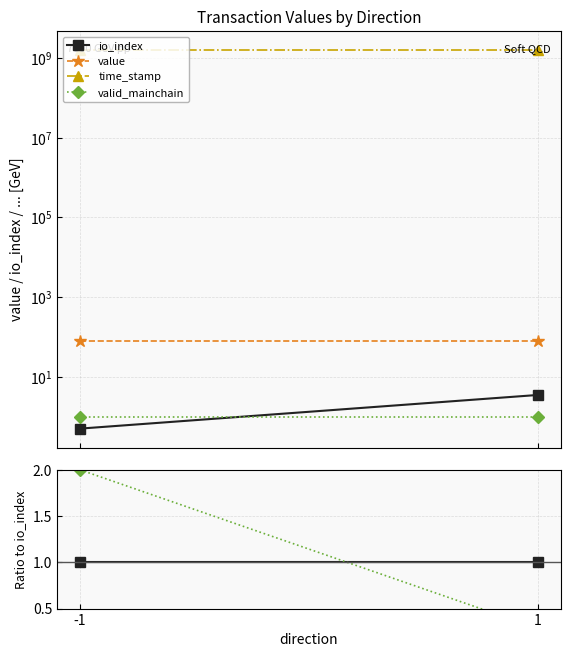

What is the maximum value for time_stamp?

3195632770.0